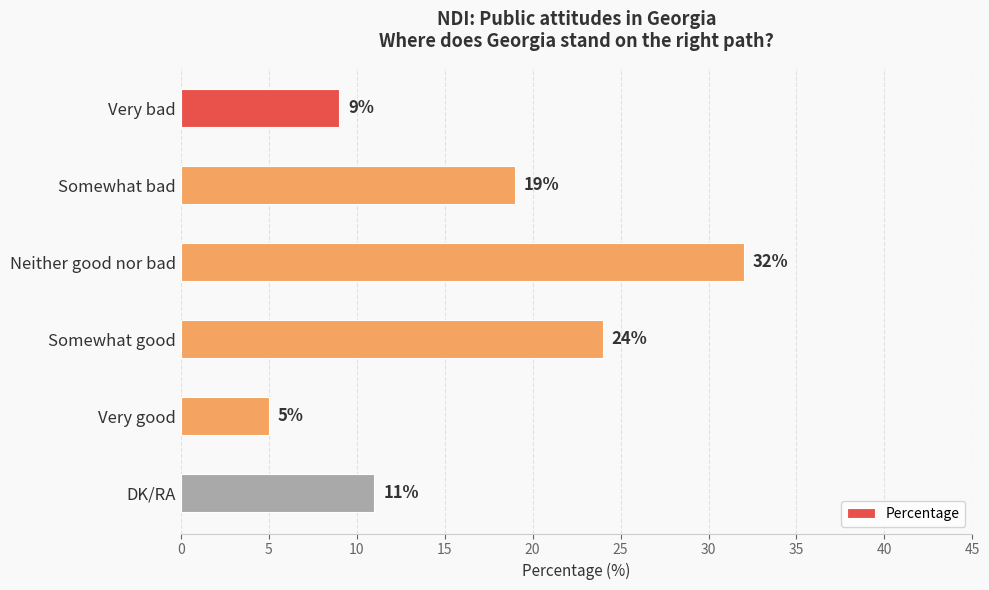

The chart shows a value of 13 at Somewhat good. True or false?

False